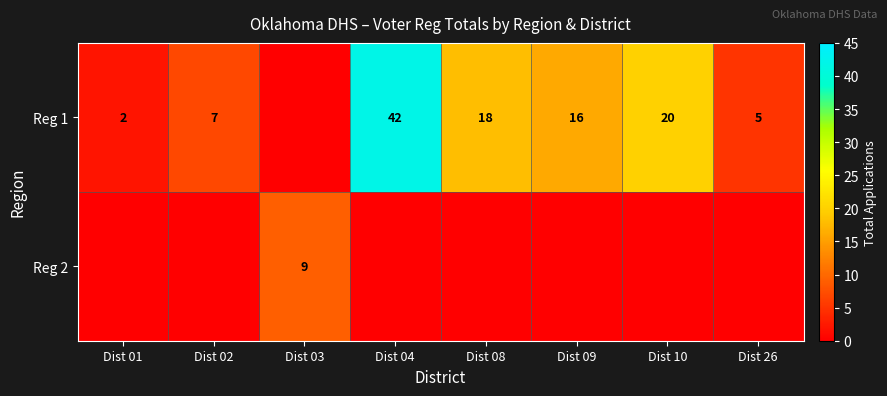

The value of Reg 1 at Dist 10 is 20. True or false?

True